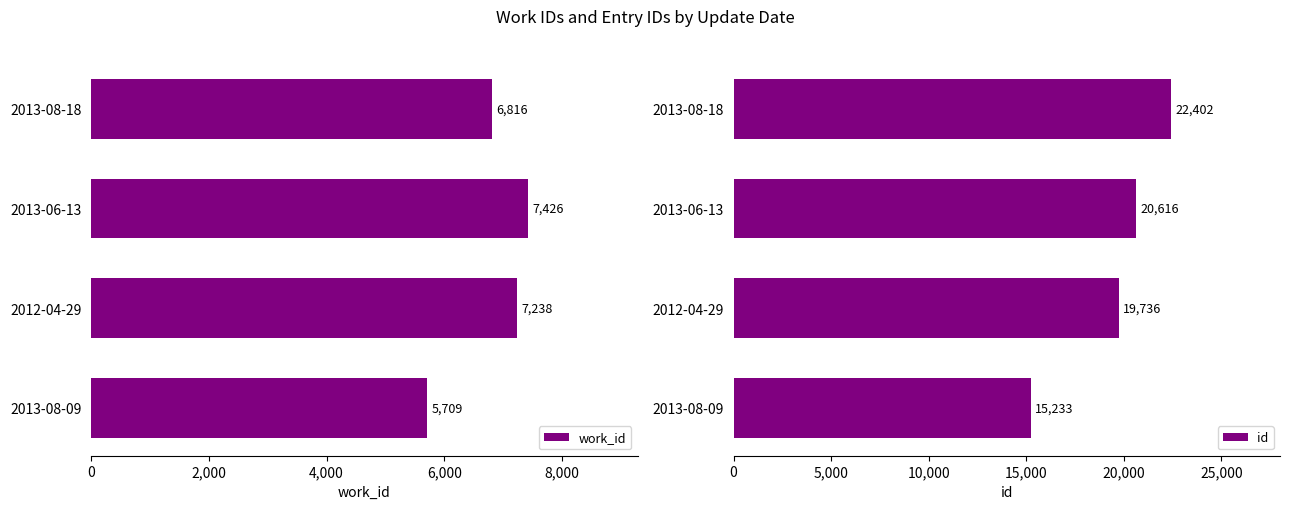

What is the difference between the second highest and minimum values in the work_id series?

1529